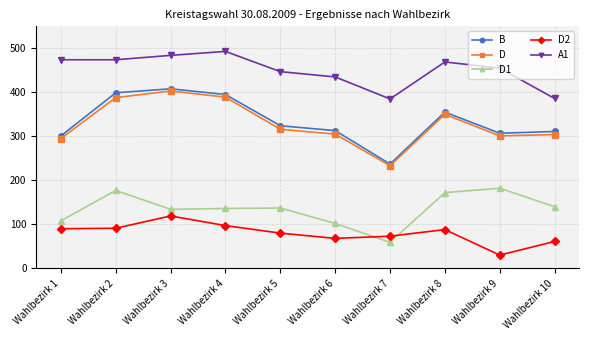

True or false: A1 and D1 intersect in this chart.

False